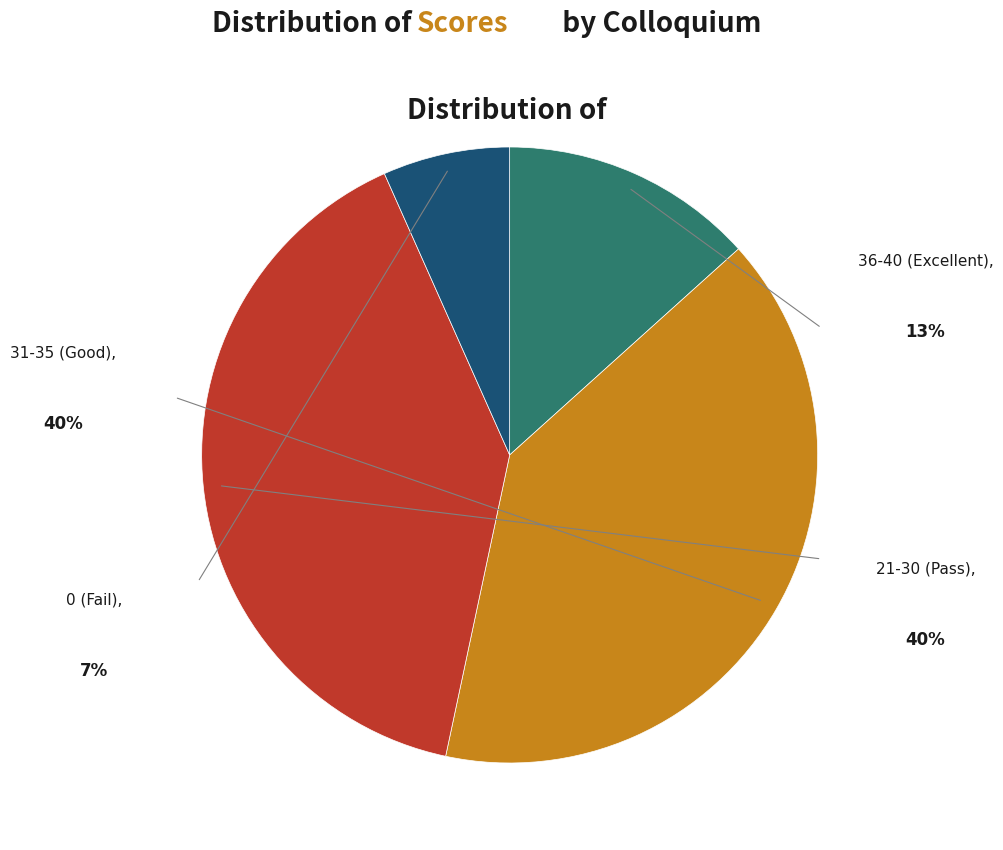

Does any single category account for the majority?

No